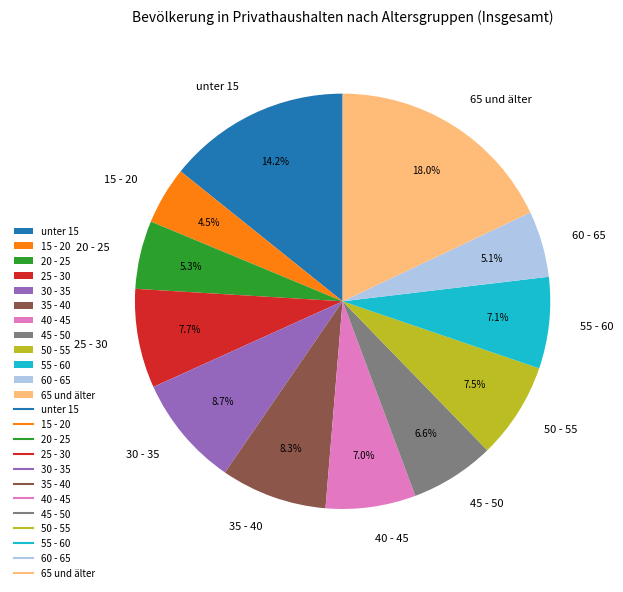

Does any single category account for the majority?

No